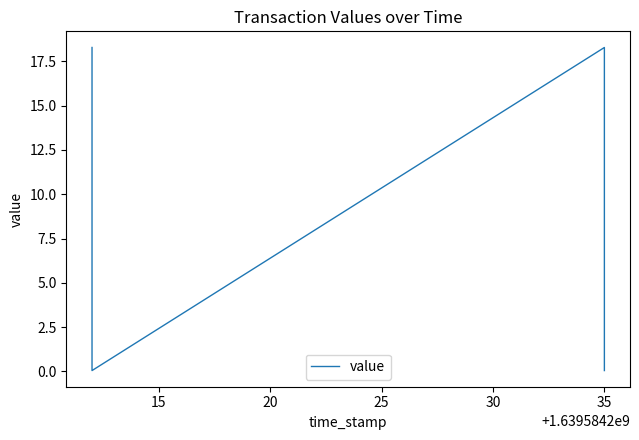

Between 10 and 25, which is larger?

25